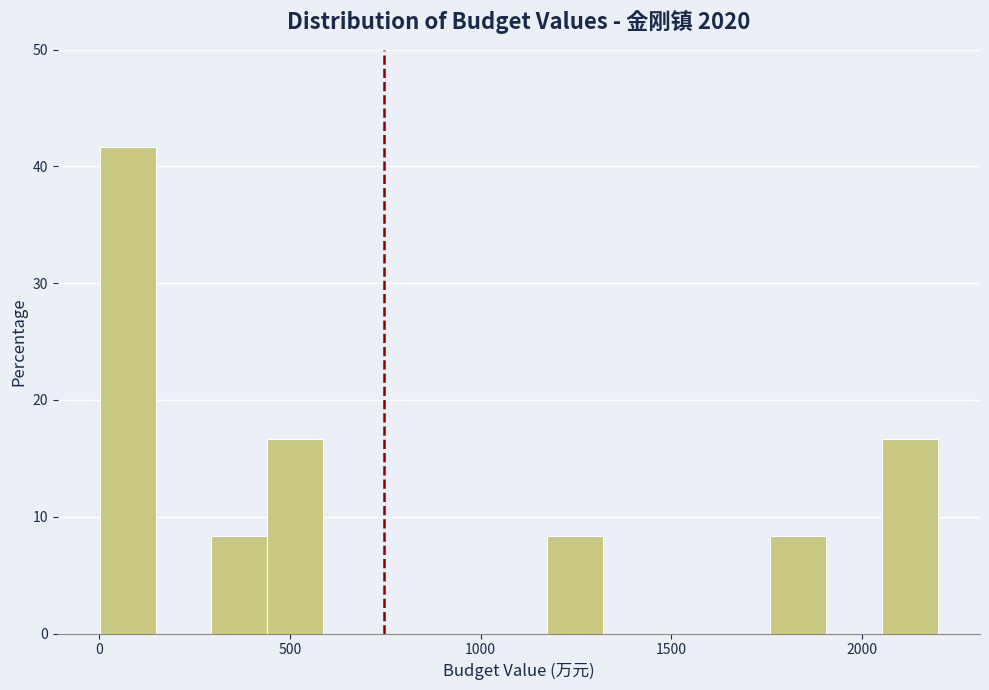

Around what value on the x-axis is the tallest bar? Give the approximate position of its centre, as read against the axis.

50